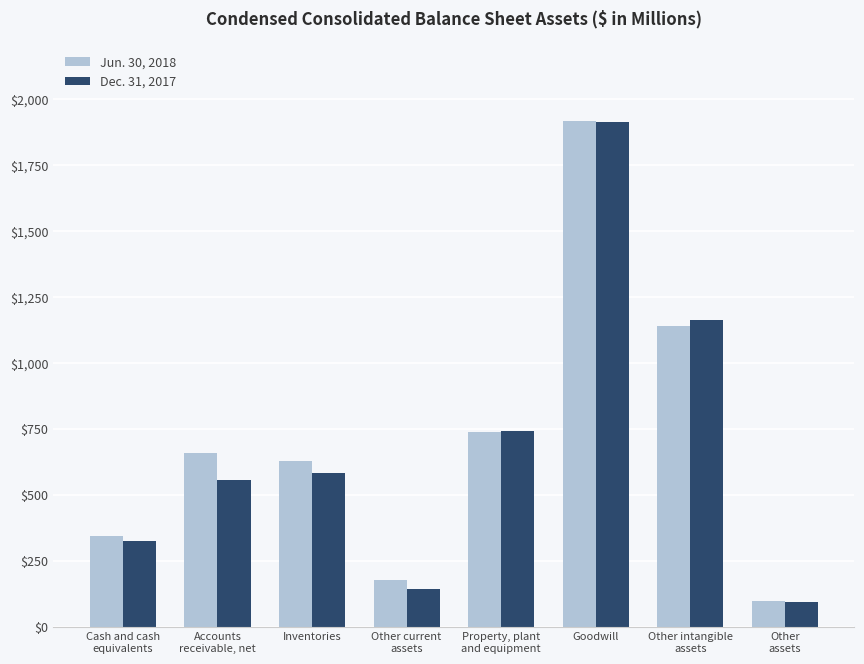

Reading right to left, what are all the values shown in this chart?

Jun. 30, 2018: 98.3	1139.0	1916.7	737.6	175.5	627.0	657.5	345.5
Dec. 31, 2017: 95.3	1162.4	1912.0	740.0	142.6	580.8	555.3	323.0